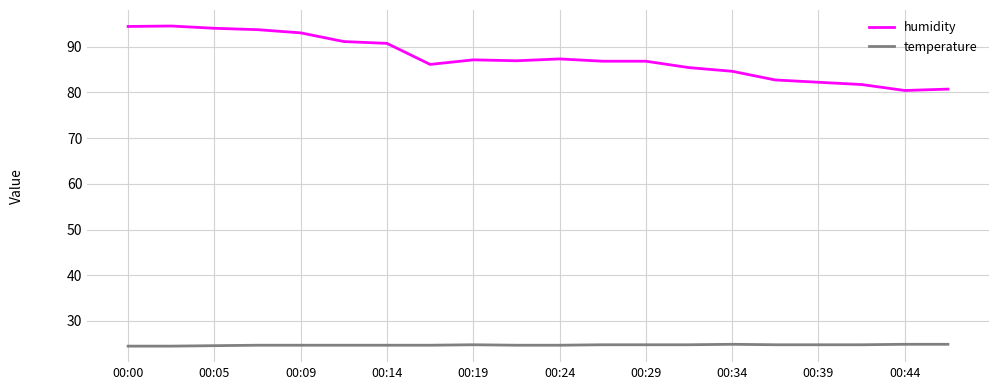

True or false: humidity and temperature cross at least once.

False